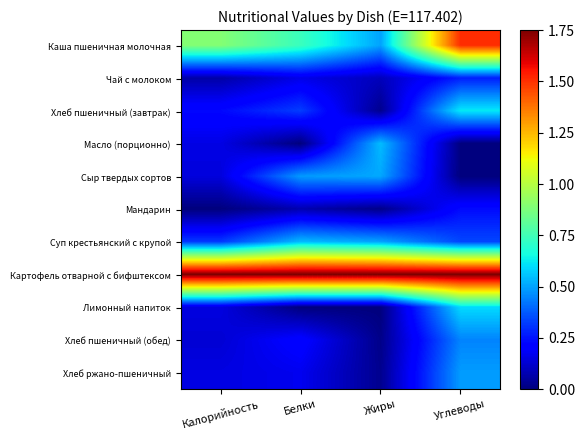

How many categories are shown in the chart?

4